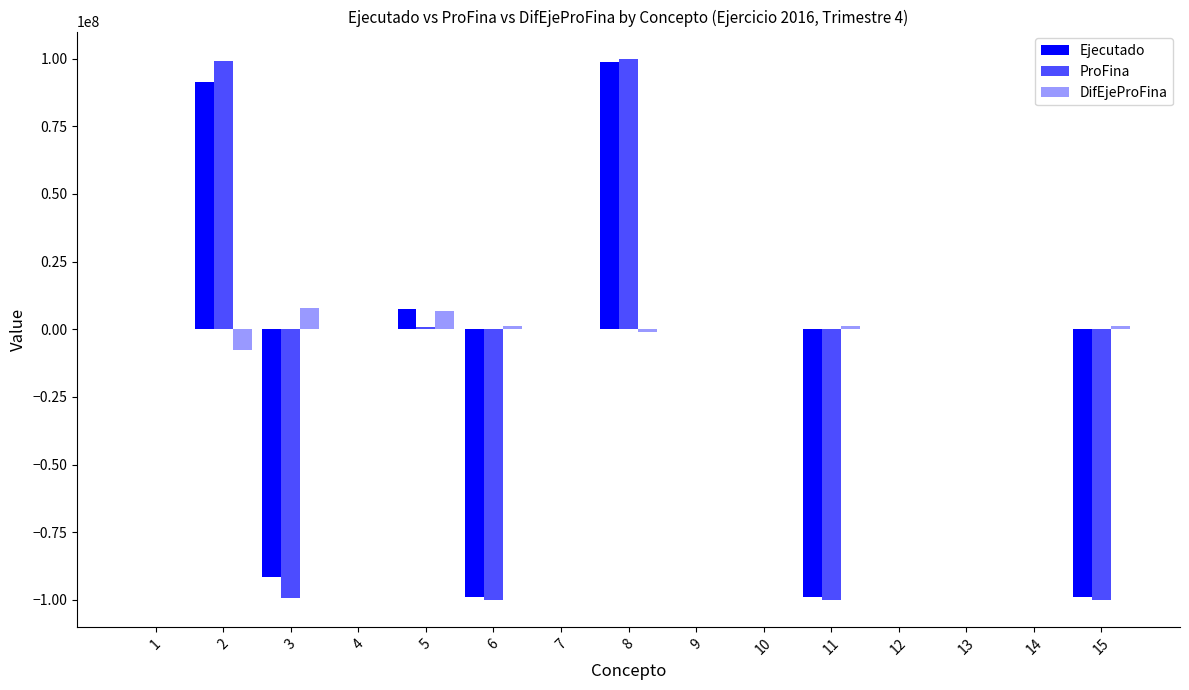

How many groups of bars are there?

15